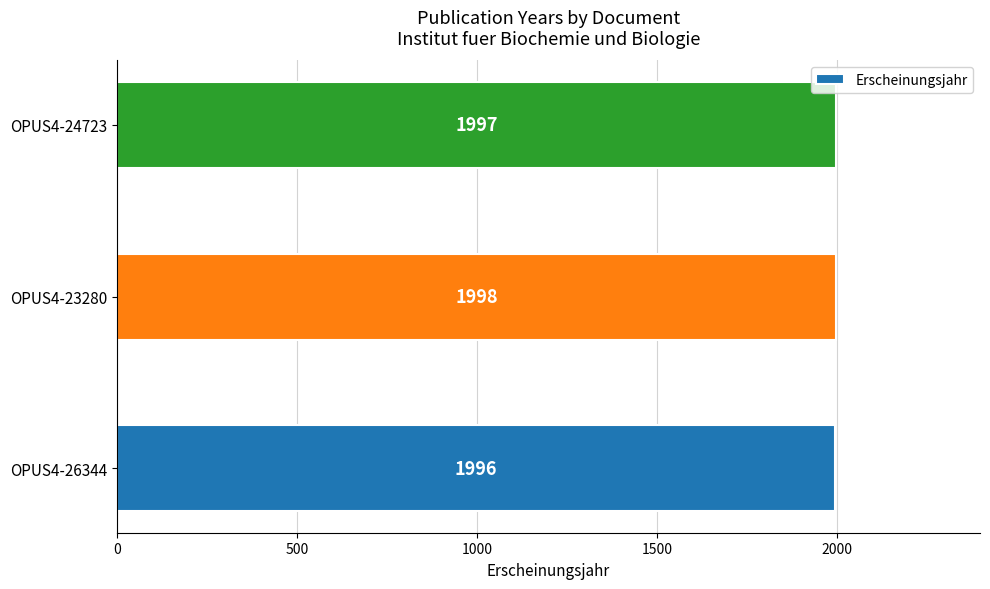

The chart shows a value of 892 at OPUS4-26344. True or false?

False